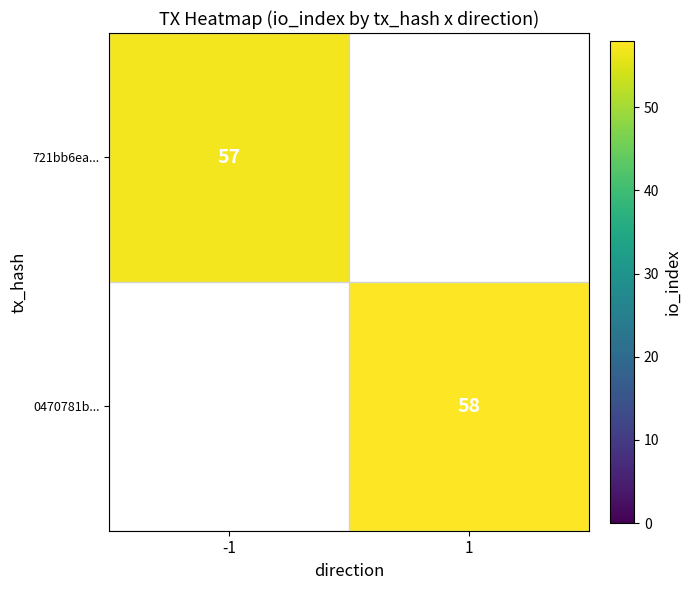

The value of 721bb6ea... at -1 is 78. True or false?

False